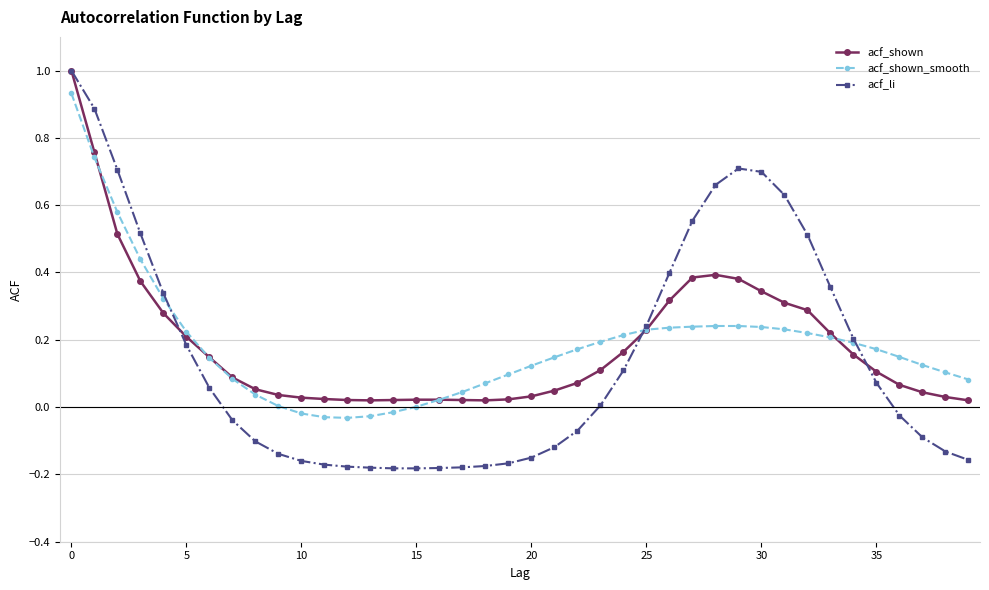

At how many categories does at least one series exceed 0?

40